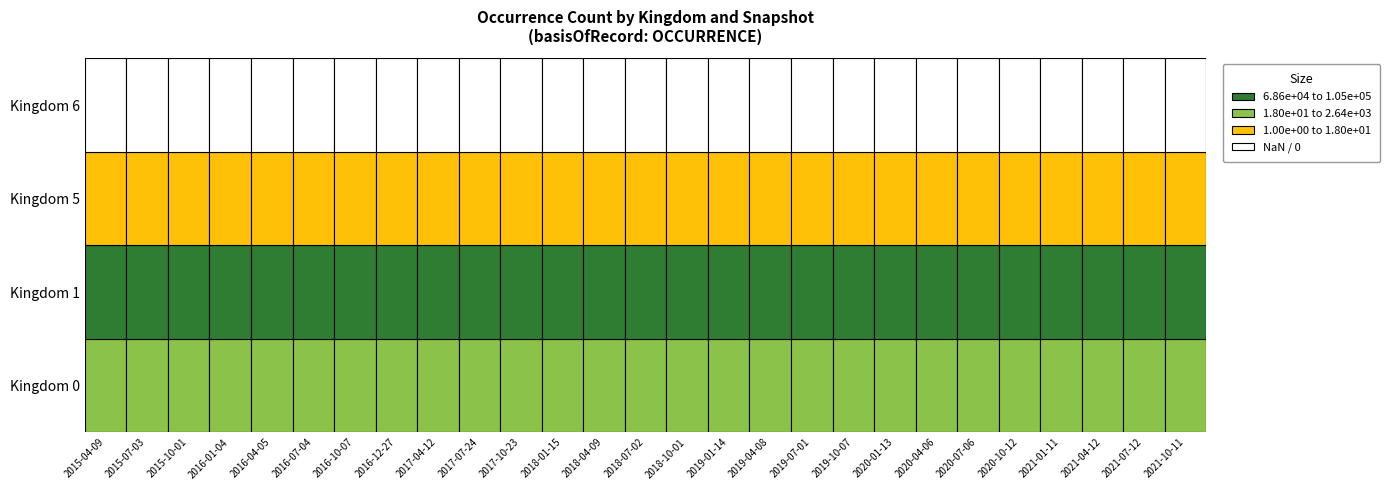

Which series has the largest total across all categories?

1